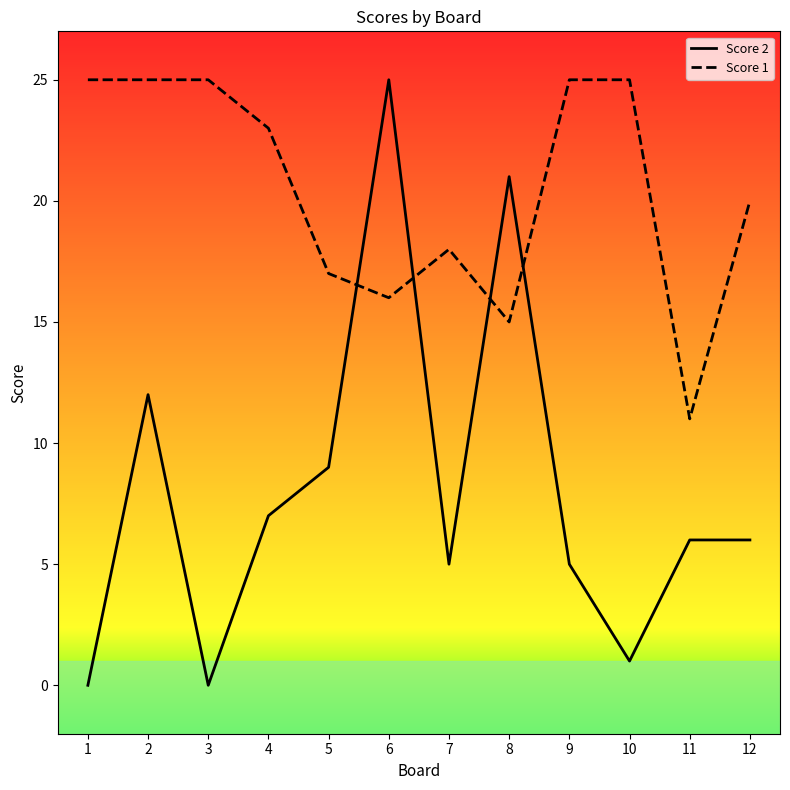

What is the average value of the Score 1 series?

20